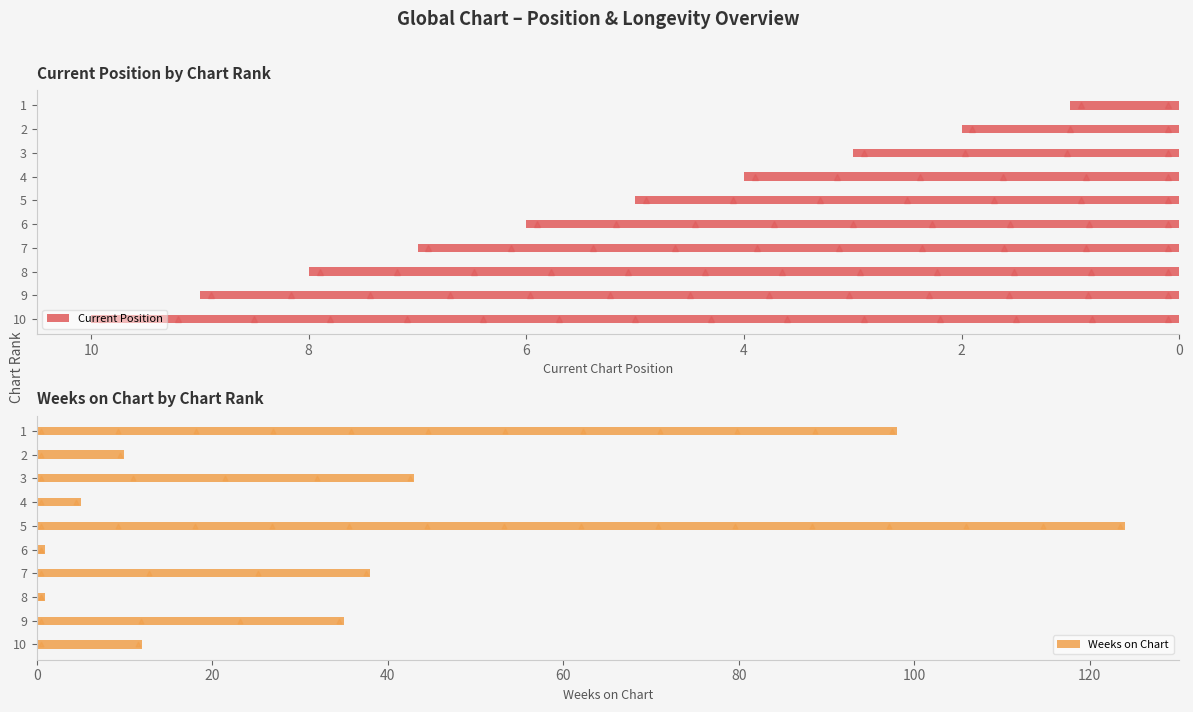

Are the bars horizontal?

Yes